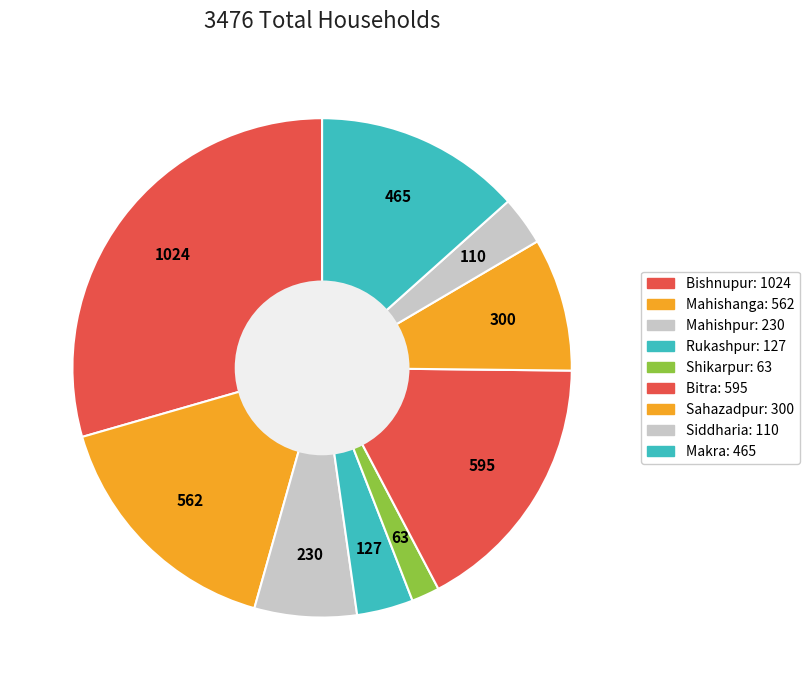

Is it true that Bitra is 30% of the pie?

False